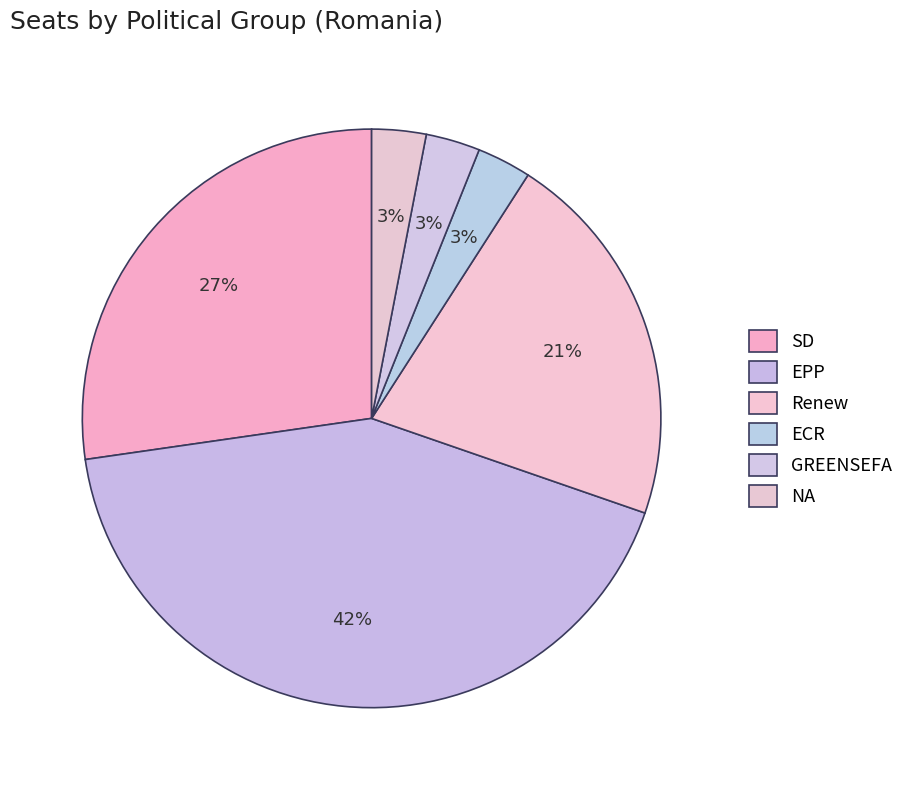

What percentage is NOT represented by GREENSEFA?

97.0%